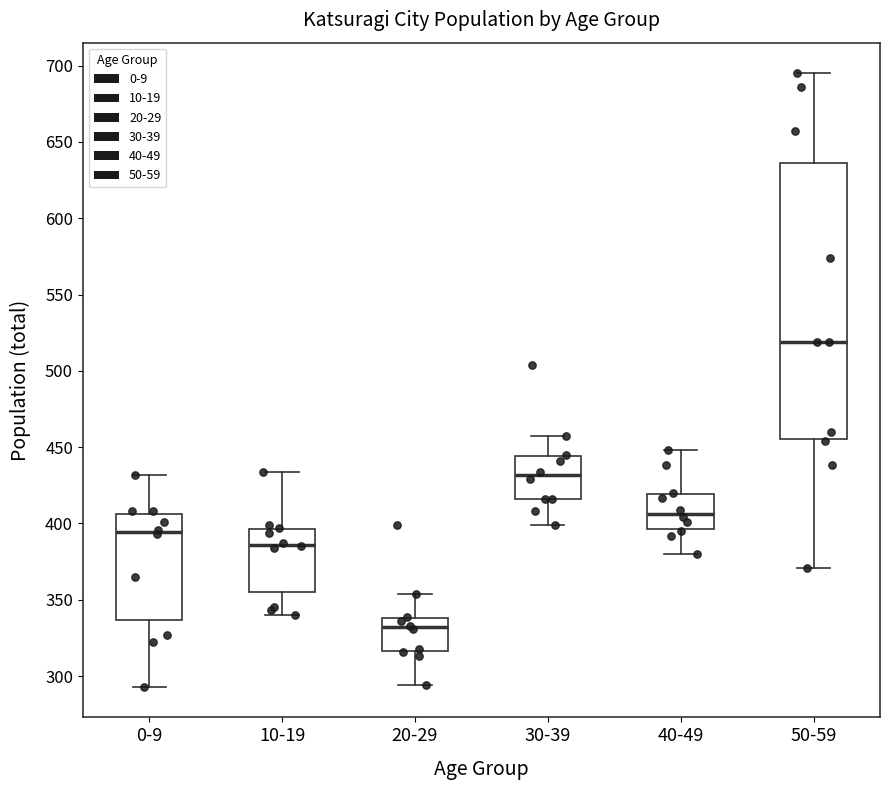

Reading left to right, transcribe this box plot: for each box, give where its median line is, the range the box spans, and where its two whiskers end, as read against the y-axis. The values are not printed on the chart, so give them approximately, as read against the axis.

0-9: median 395, box 335 to 405, whiskers 295 to 430
10-19: median 385, box 355 to 395, whiskers 340 to 435
20-29: median 330, box 315 to 340, whiskers 295 to 355
30-39: median 430, box 415 to 445, whiskers 400 to 455
40-49: median 405, box 395 to 420, whiskers 380 to 450
50-59: median 520, box 455 to 635, whiskers 370 to 695